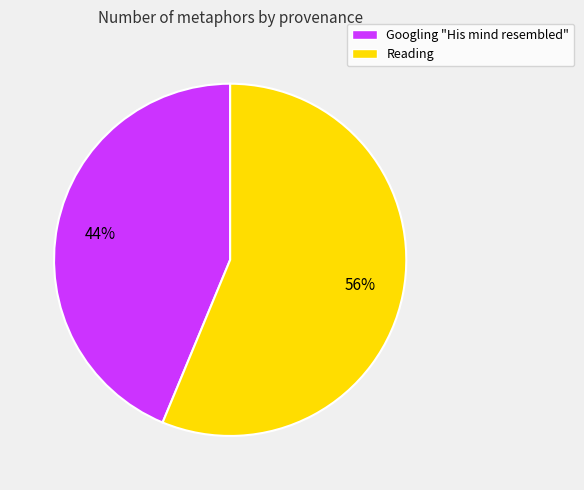

Which has a higher value, Reading or Googling "His mind resembled"?

Reading